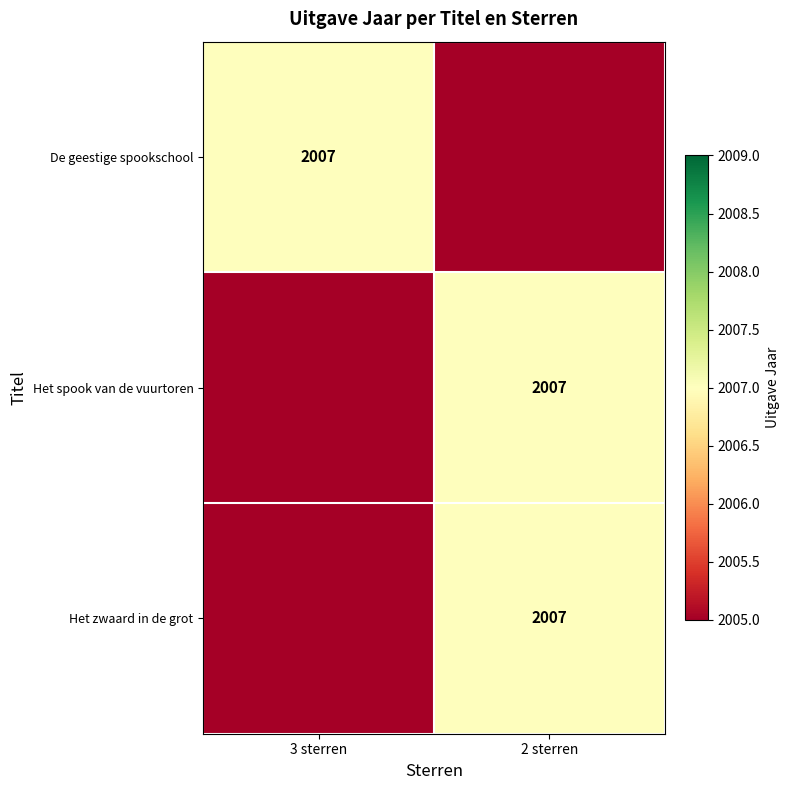

What is the minimum value for De geestige spookschool?

2005